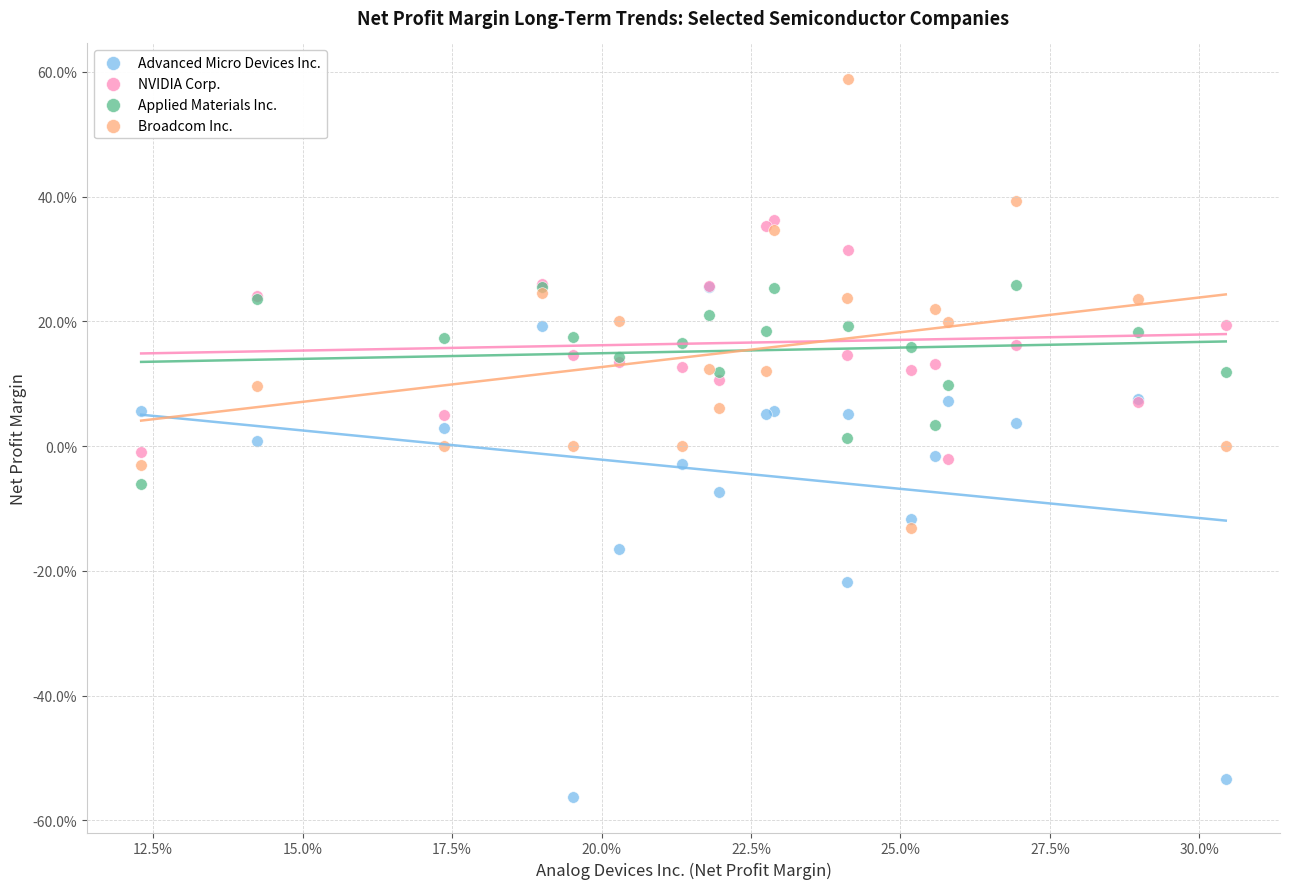

Which series contains the lowest Y value?

Advanced Micro Devices Inc.